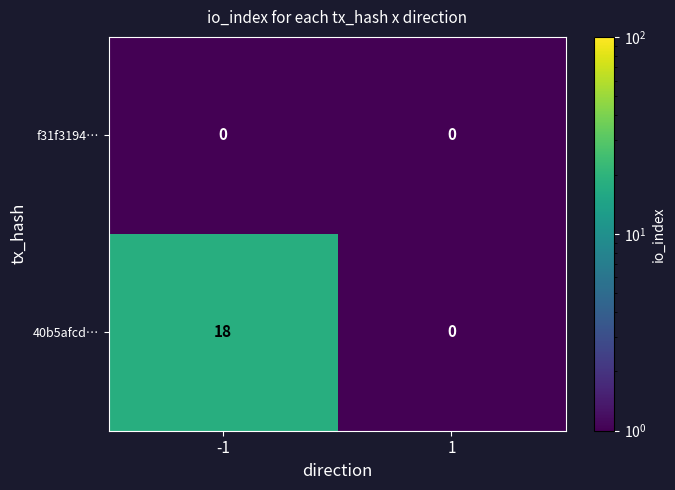

The value of 40b5afcd… at -1 is 18. True or false?

True